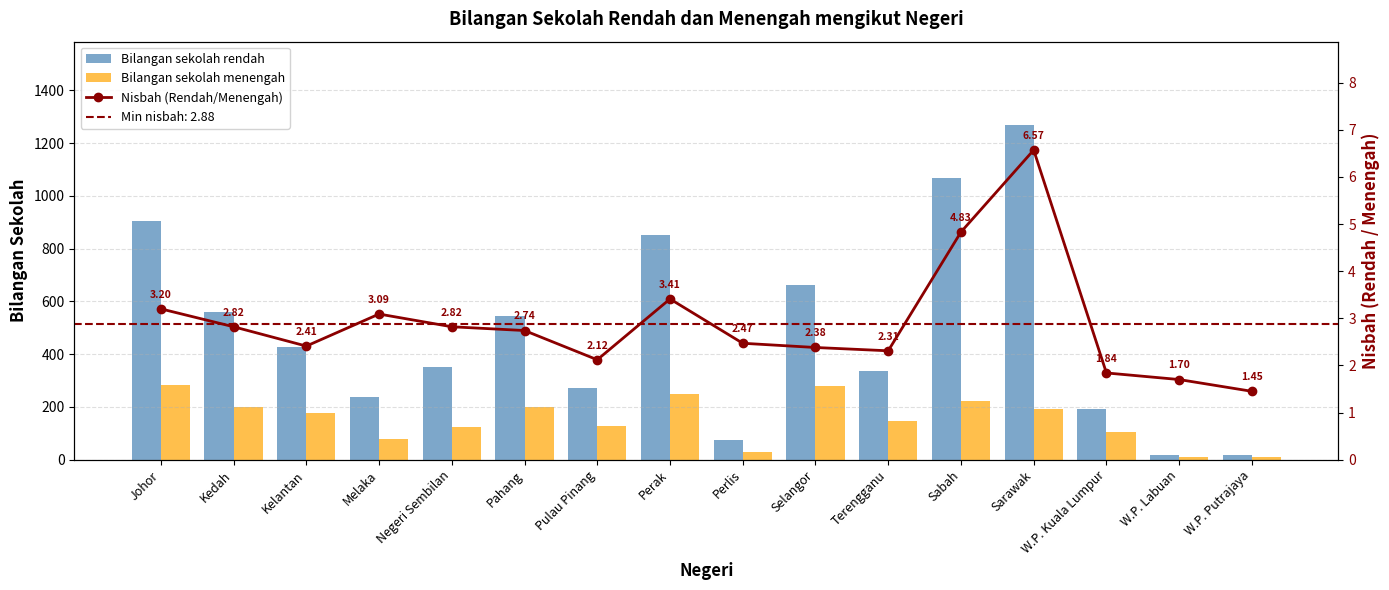

What is the sum of the Nisbah (Rendah/Menengah) values at Terengganu and Sabah?

7.1